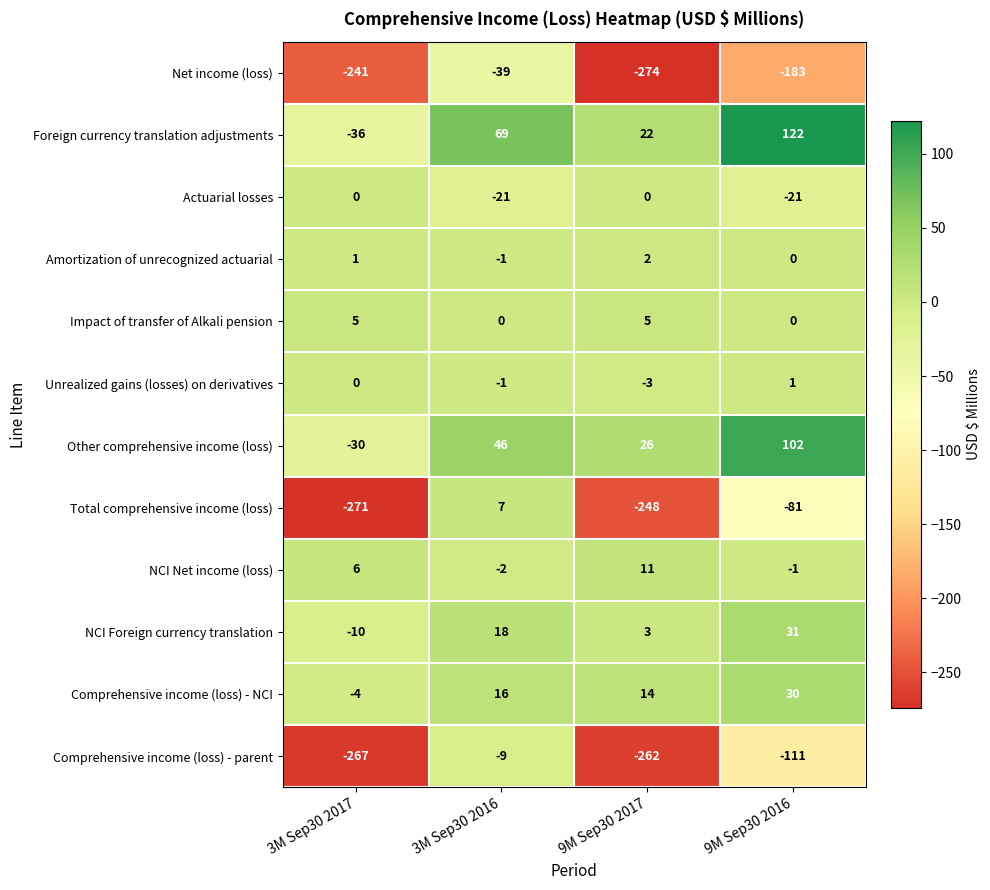

At which category is the sum across all series the highest?

3M Sep30 2016